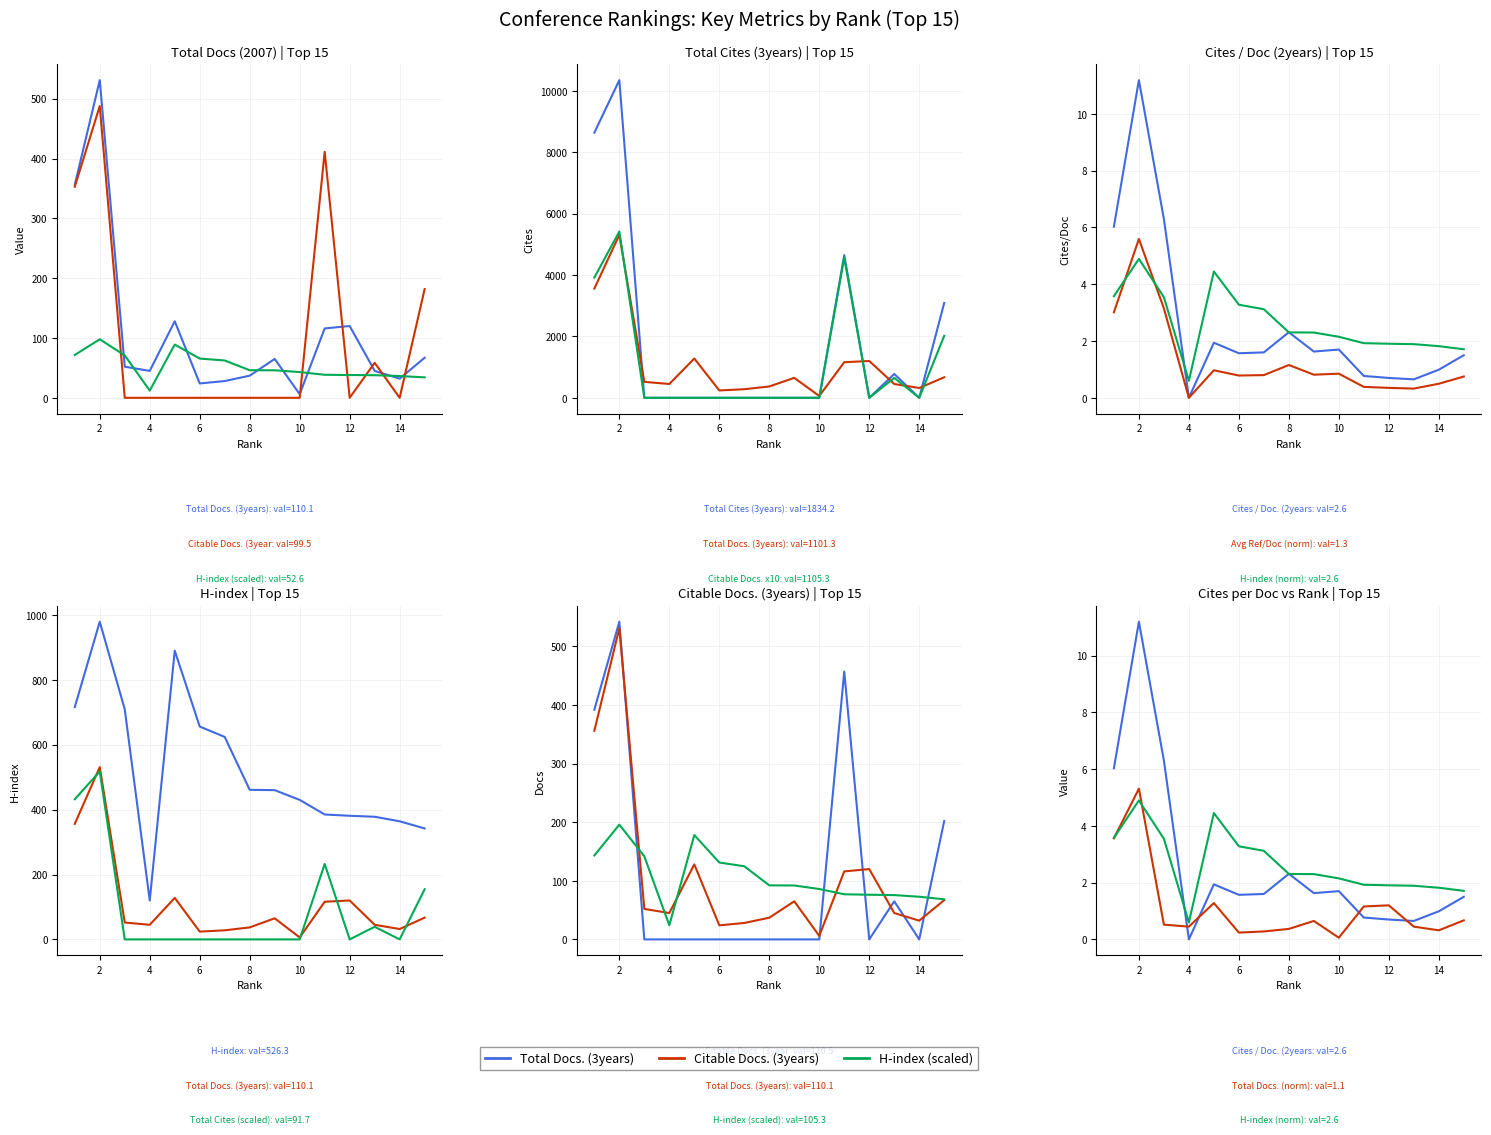

What is the approximate value of Total Docs. (3years) at 5?

1.3